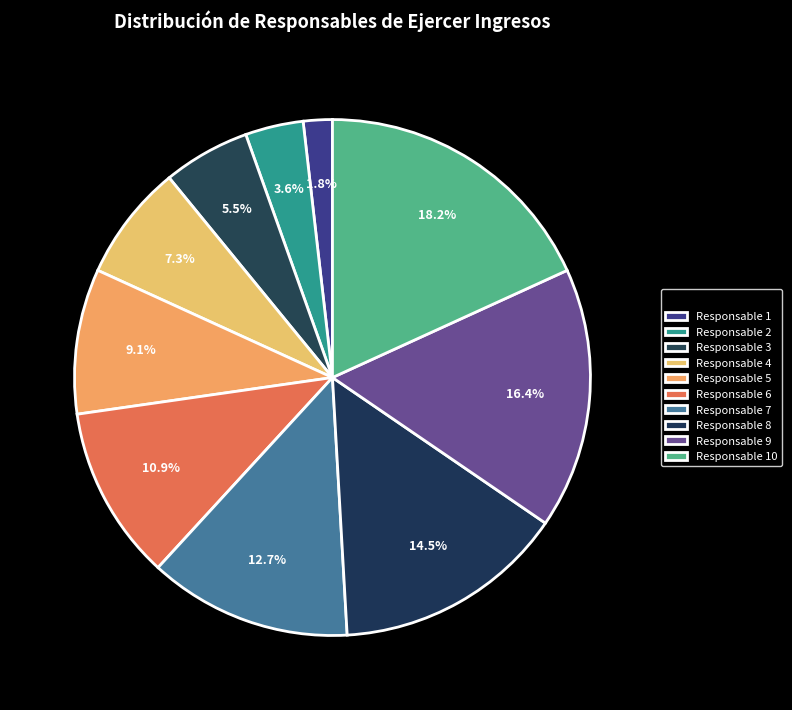

How many slices are in this pie chart?

10